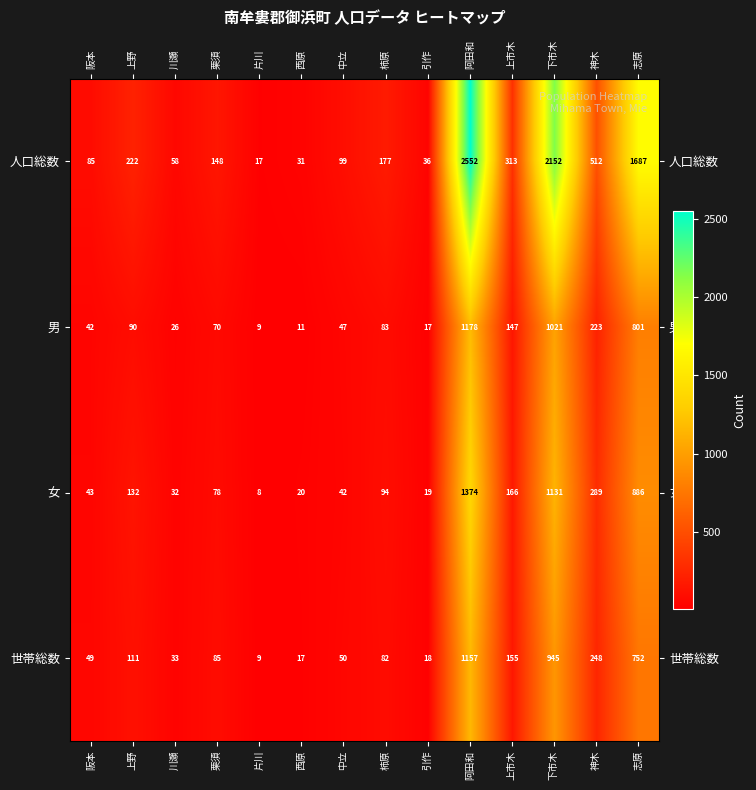

Is it true that 世帯総数 equals 49 at 阪本?

True